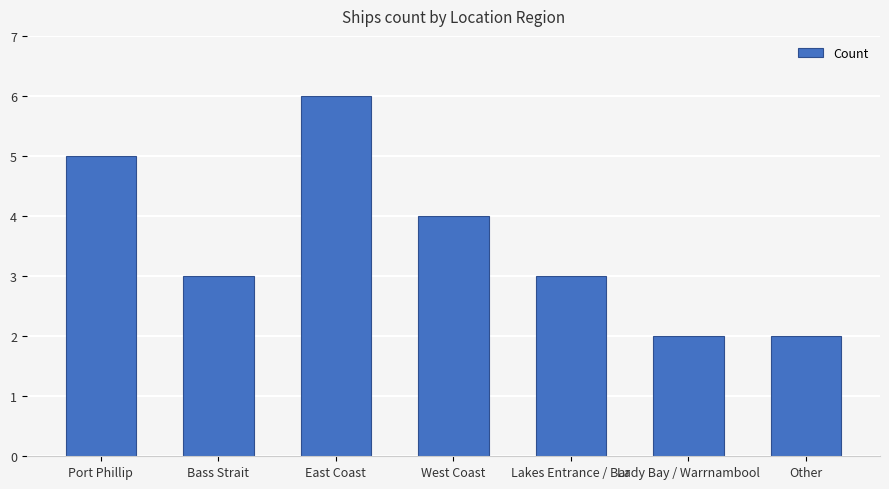

What position from the left is Other?

7